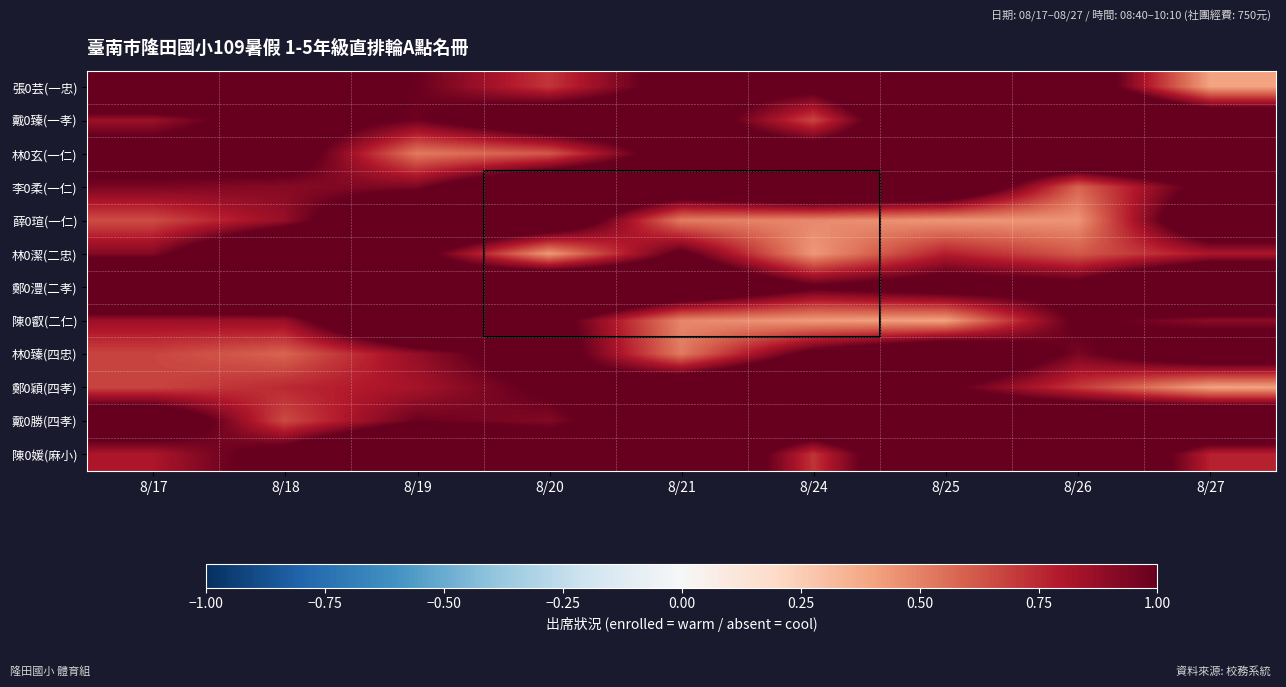

At which category is the sum across all series the highest?

8/25